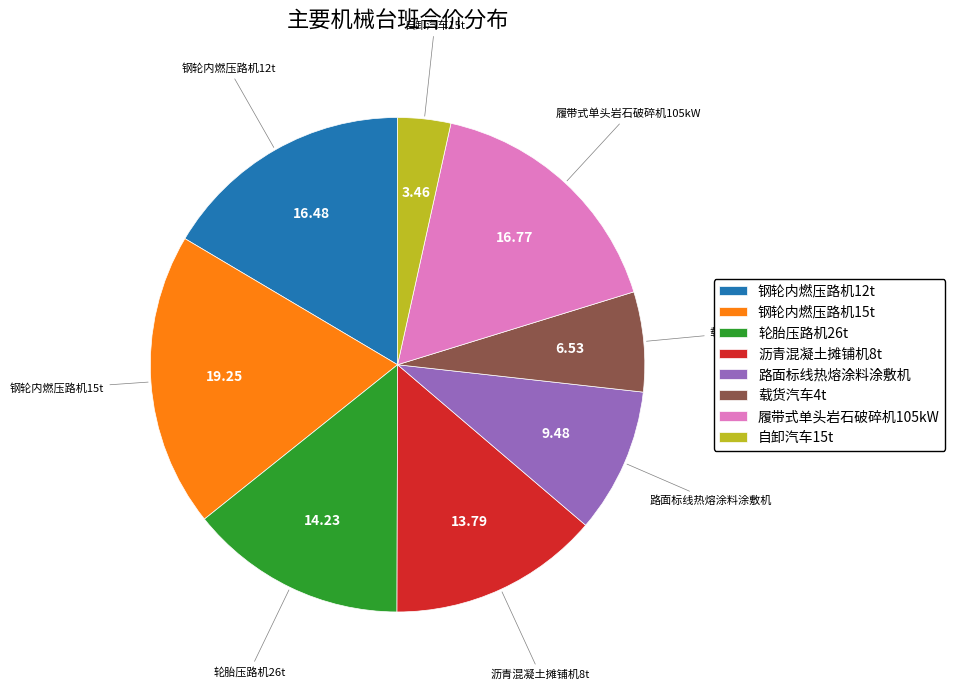

Does any single category account for the majority?

No